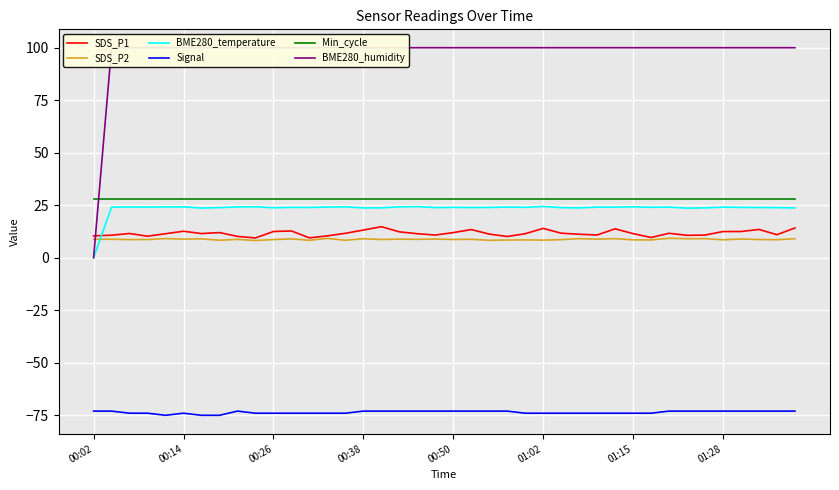

What is the lowest value of the SDS_P2 series?

8.2